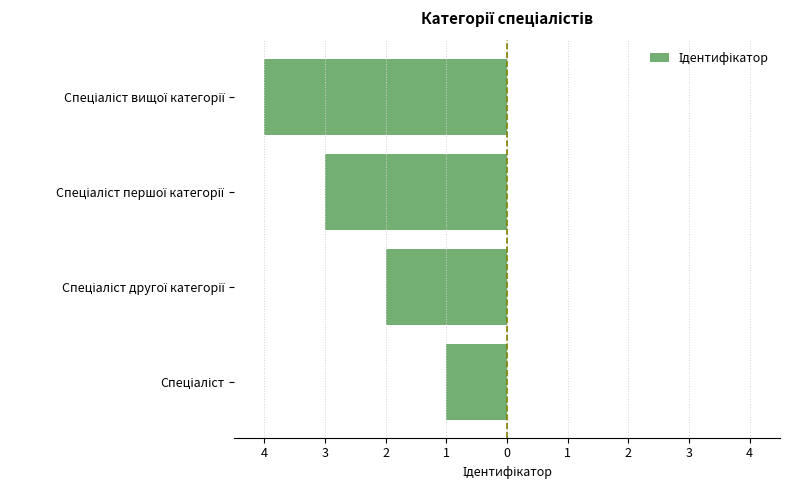

Are the bars horizontal?

Yes